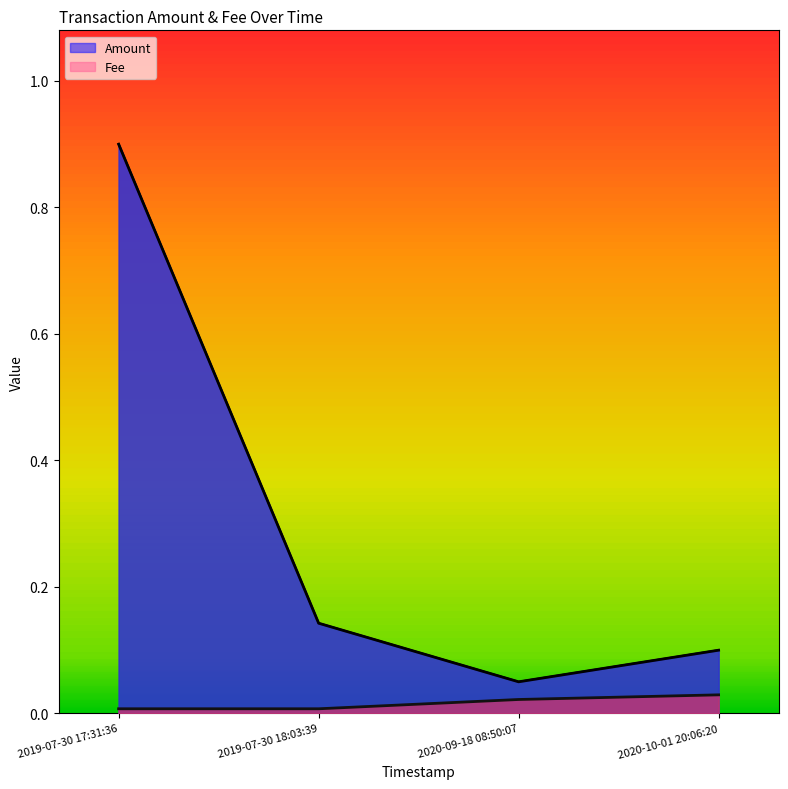

True or false: Amount and Fee cross at least once.

False